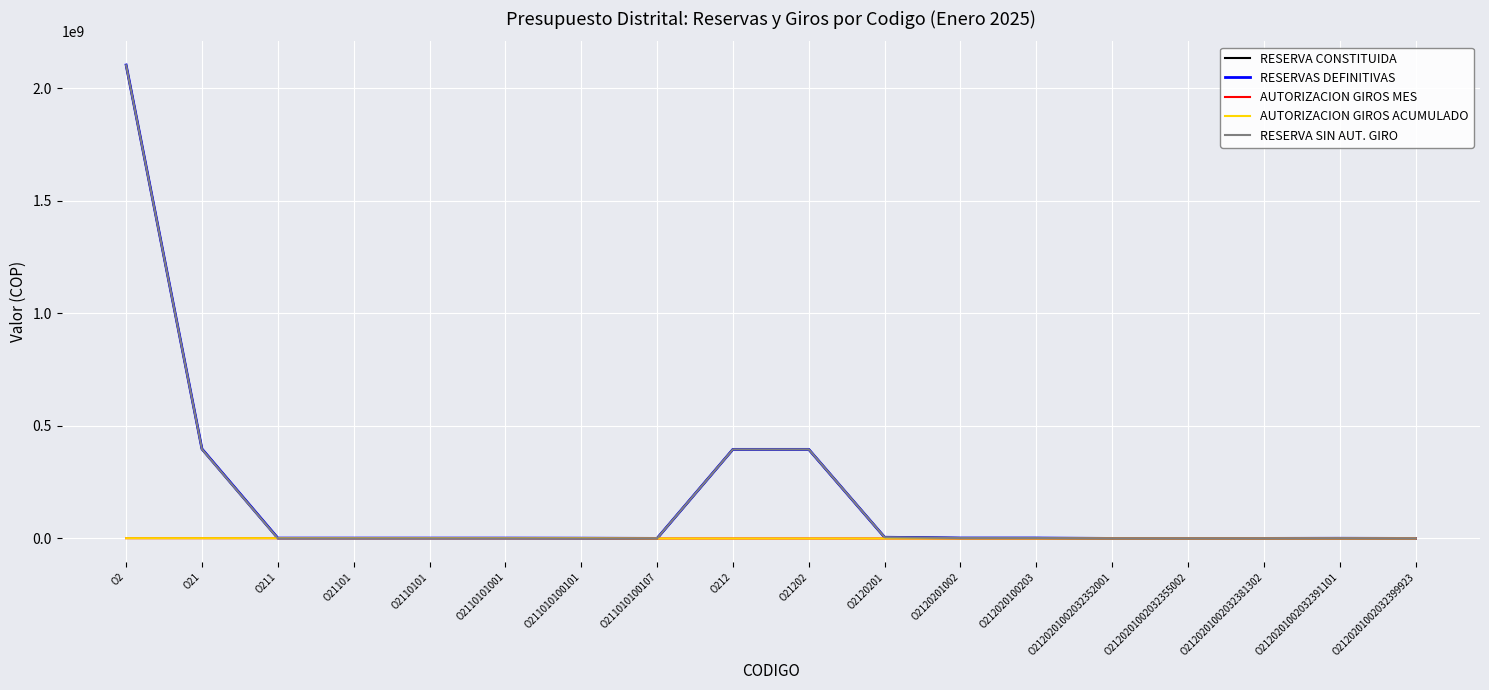

Reading left to right, extract all data points from this chart.

RESERVA CONSTITUIDA: 2103634145	397796968	1818700	1818700	1818700	1818700	1416400	402300	395978268	395978268	5504759	2122364	2122364	268787	253408	389064	945121	265984
RESERVAS DEFINITIVAS: 2103634145	397796968	1818700	1818700	1818700	1818700	1416400	402300	395978268	395978268	5504759	2122364	2122364	268787	253408	389064	945121	265984
AUTORIZACION GIROS MES: 1416350	1416350	1416350	1416350	1416350	1416350	1416350	0	0	0	0	0	0	0	0	0	0	0
AUTORIZACION GIROS ACUMULADO: 1416350	1416350	1416350	1416350	1416350	1416350	1416350	0	0	0	0	0	0	0	0	0	0	0
RESERVA SIN AUT. GIRO: 2102217795	396380618	402350	402350	402350	402350	50	402300	395978268	395978268	5504759	2122364	2122364	268787	253408	389064	945121	265984